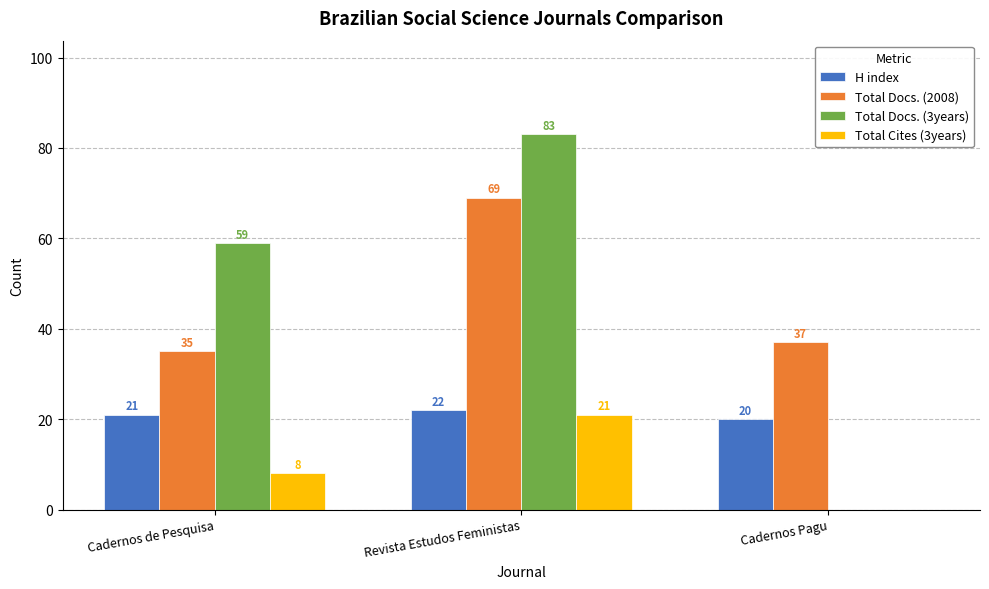

Between Cadernos de Pesquisa and Revista Estudos Feministas, which series saw the biggest shift?

Total Docs. (2008)